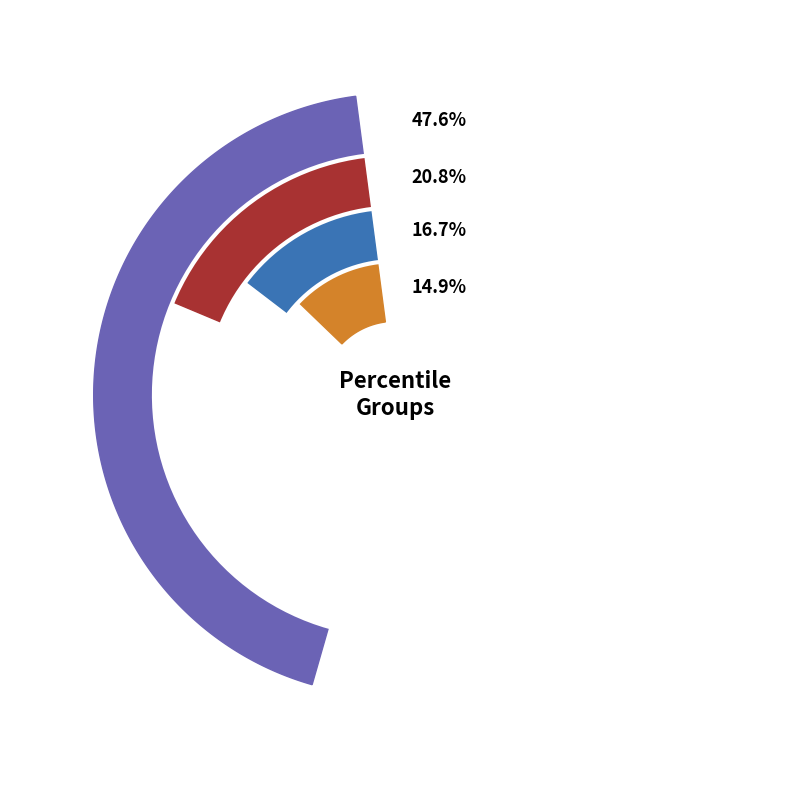

Does pct75 account for over 50% of the chart?

No